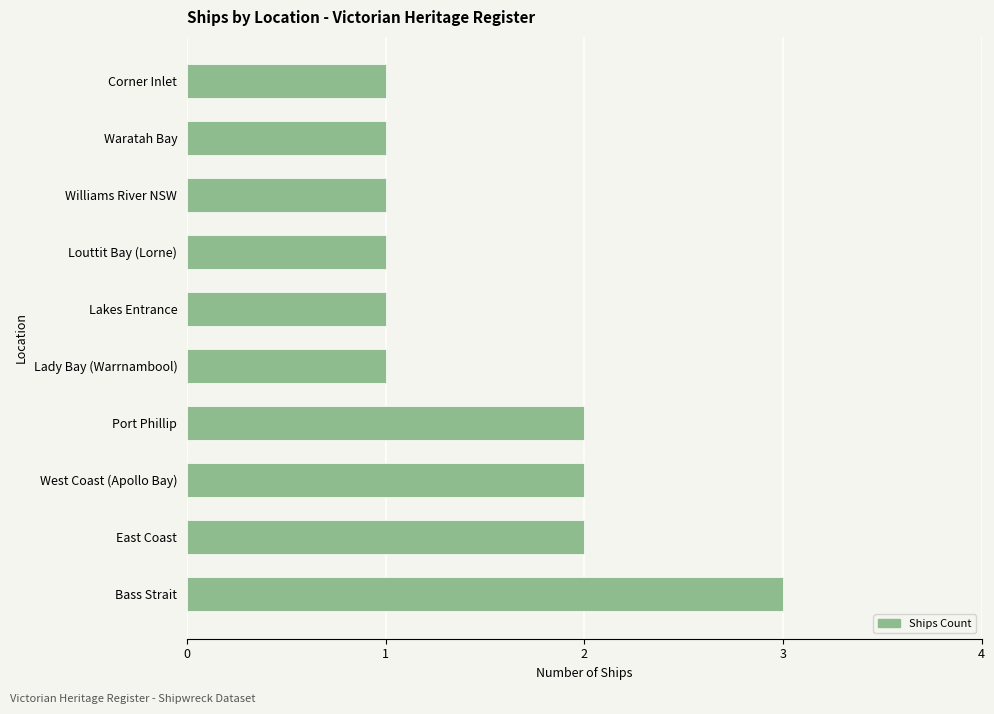

What is the ratio of the value at Waratah Bay to the value at Corner Inlet?

1.0